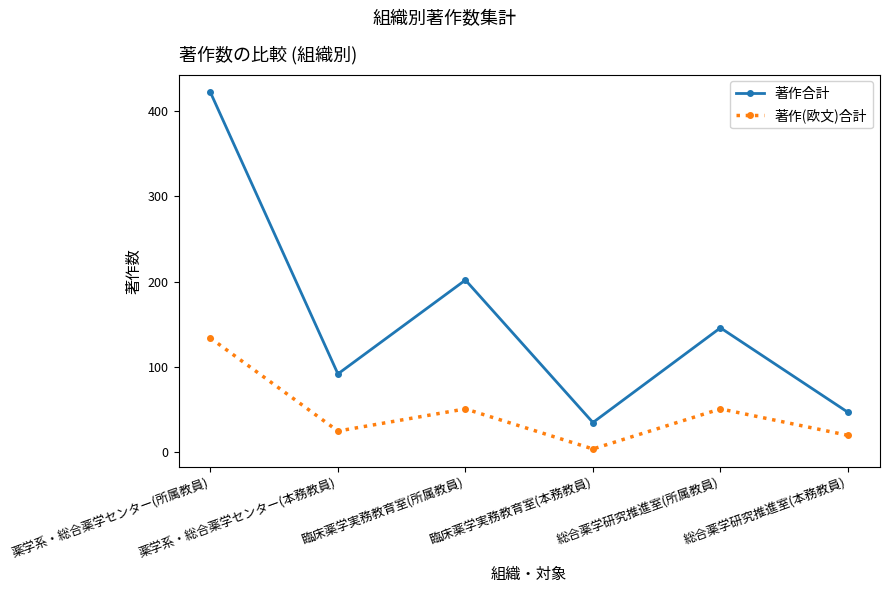

What is the approximate value of 著作合計 at 総合薬学研究推進室(所属教員), to the nearest 10?

150